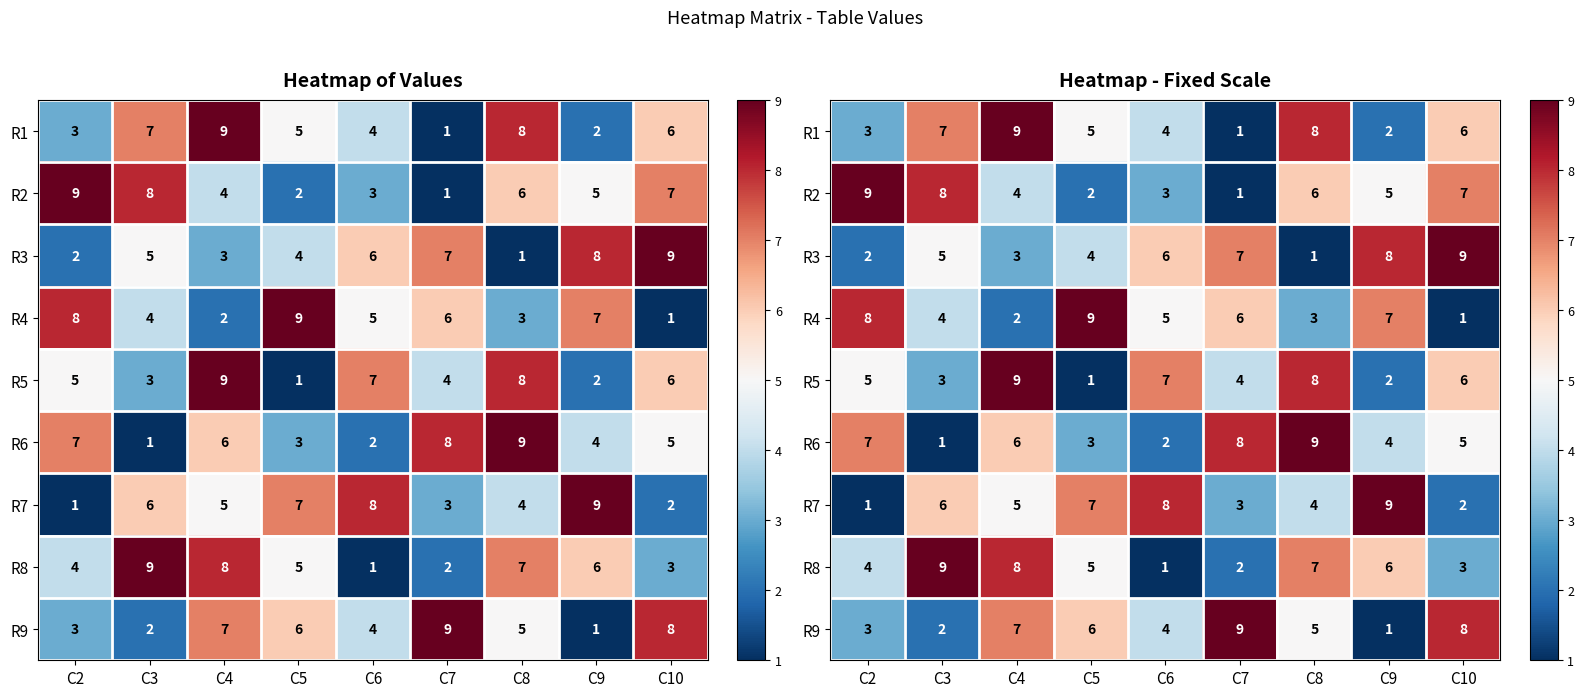

At how many categories does at least one series exceed 1?

9